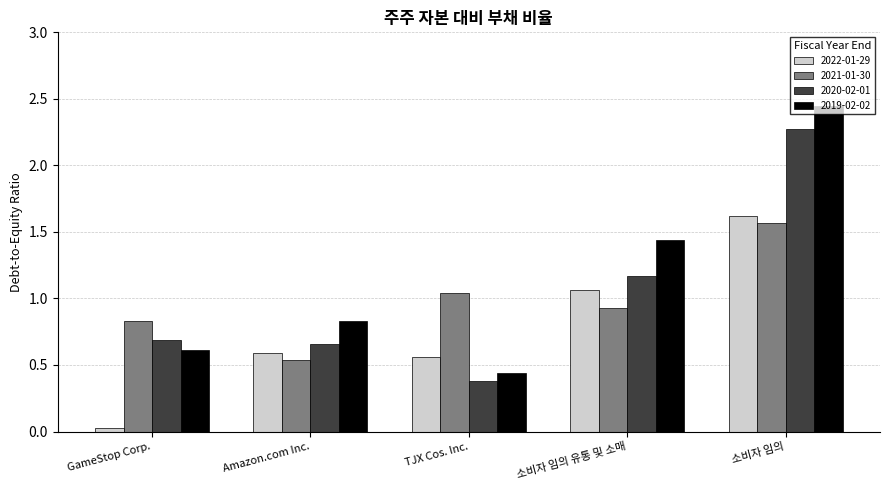

True or false: 2021-01-30 has a value of 1.5 at 소비자 임의 유통 및 소매.

False